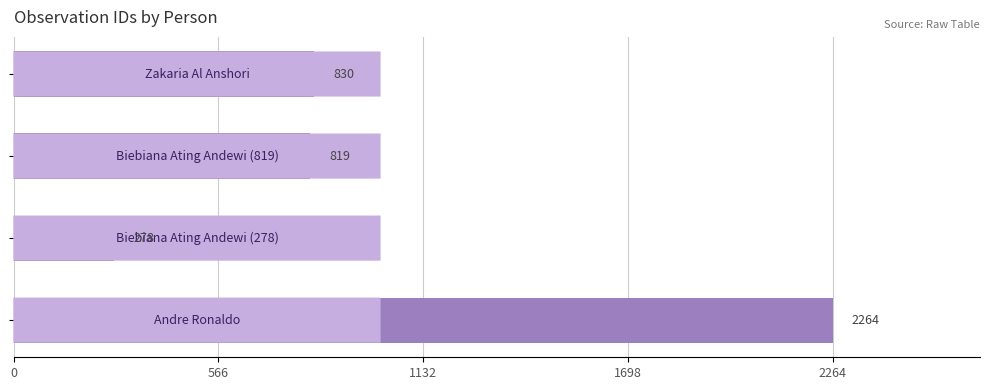

What is the smallest value displayed?

278